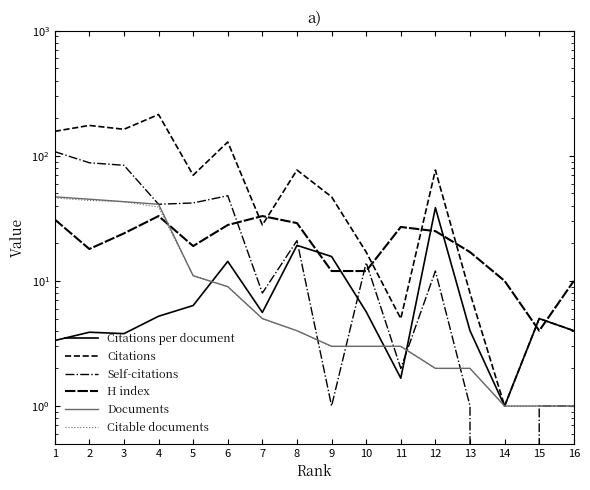

What are all the series names shown in the legend?

Citations per document, Citations, Self-citations, H index, Documents, Citable documents